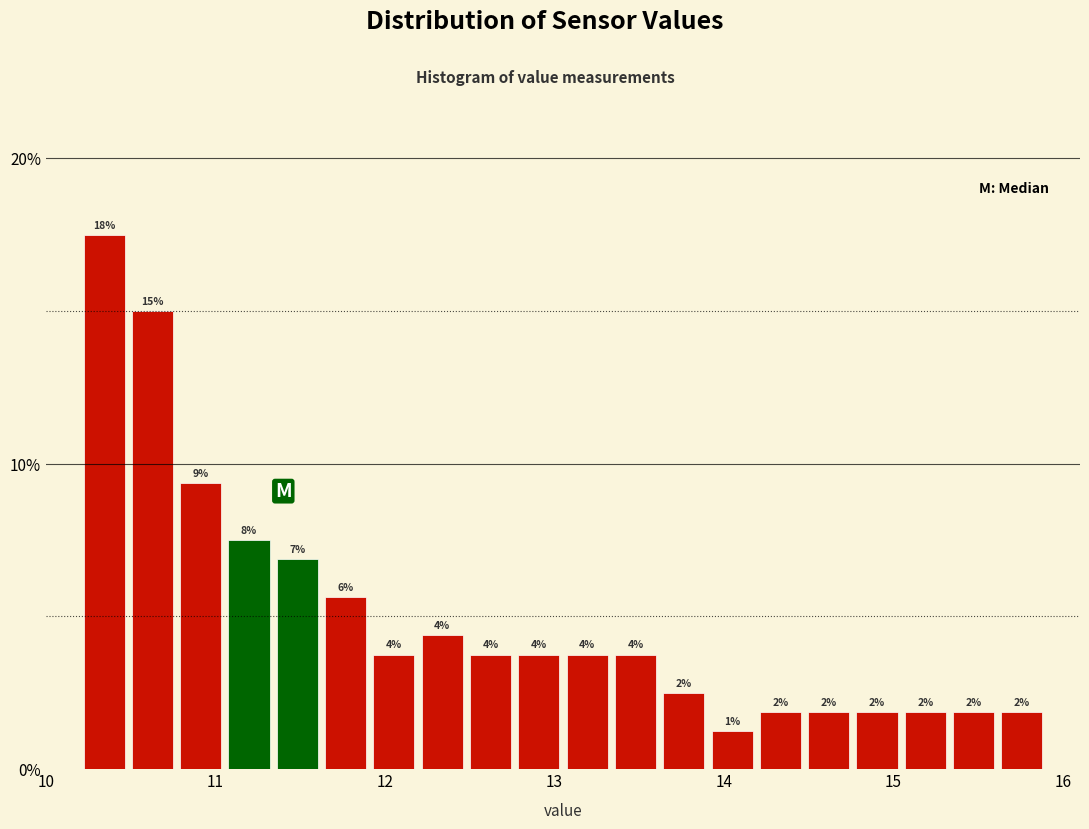

Around what value on the x-axis is the tallest bar? Give the approximate position of its centre, as read against the axis.

10.3